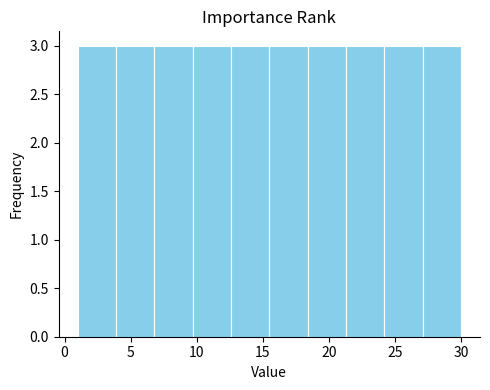

What is the height of the bar covering 1.0 to 3.9 on the x-axis? Neither the bar edges nor the heights are printed on the chart, so give them approximately, as read against the axes.

3